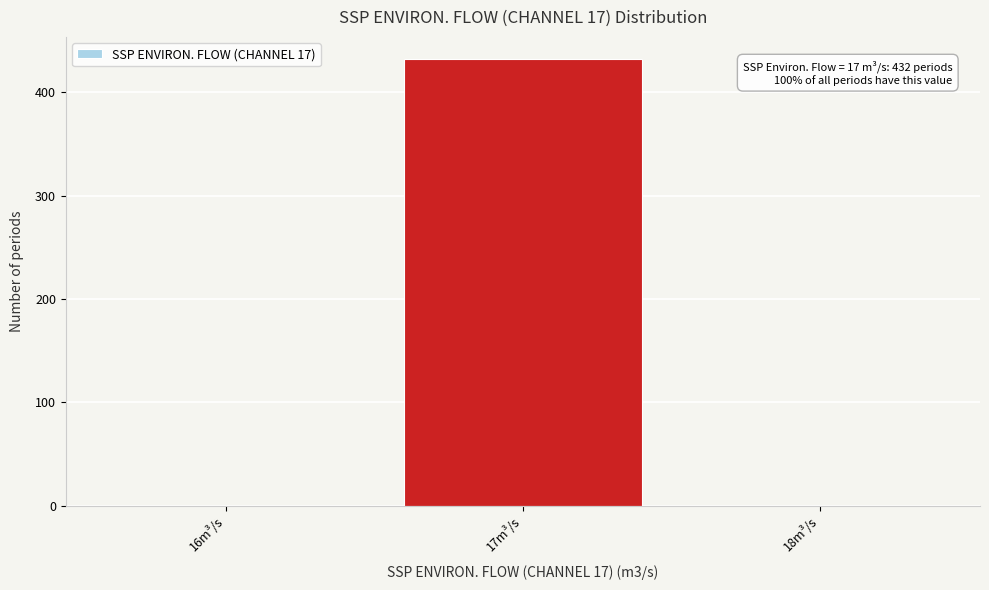

Which range on the x-axis has the tallest bar?

16.5 to 17.5